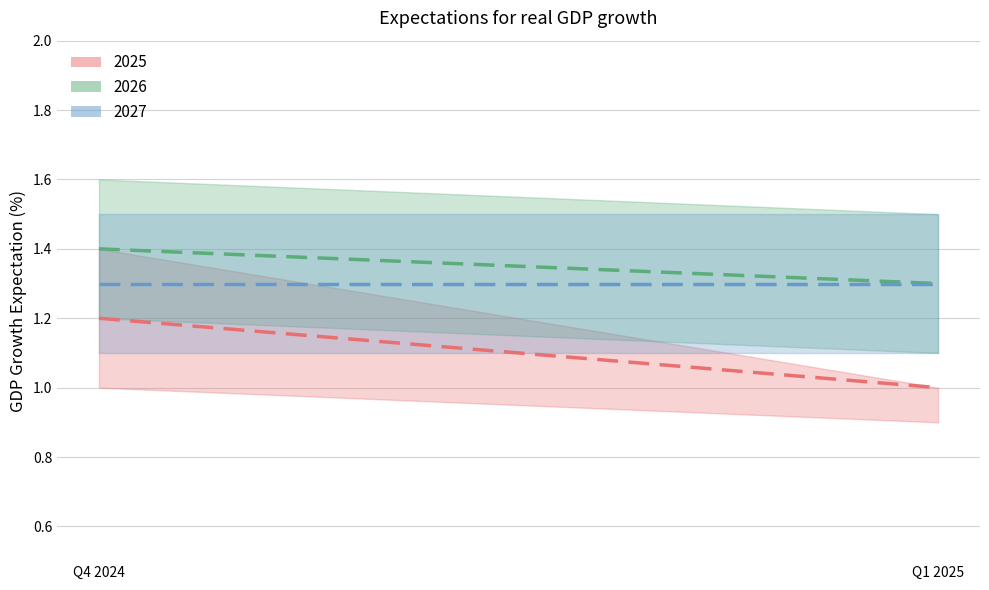

At how many categories does at least one series exceed 1?

2